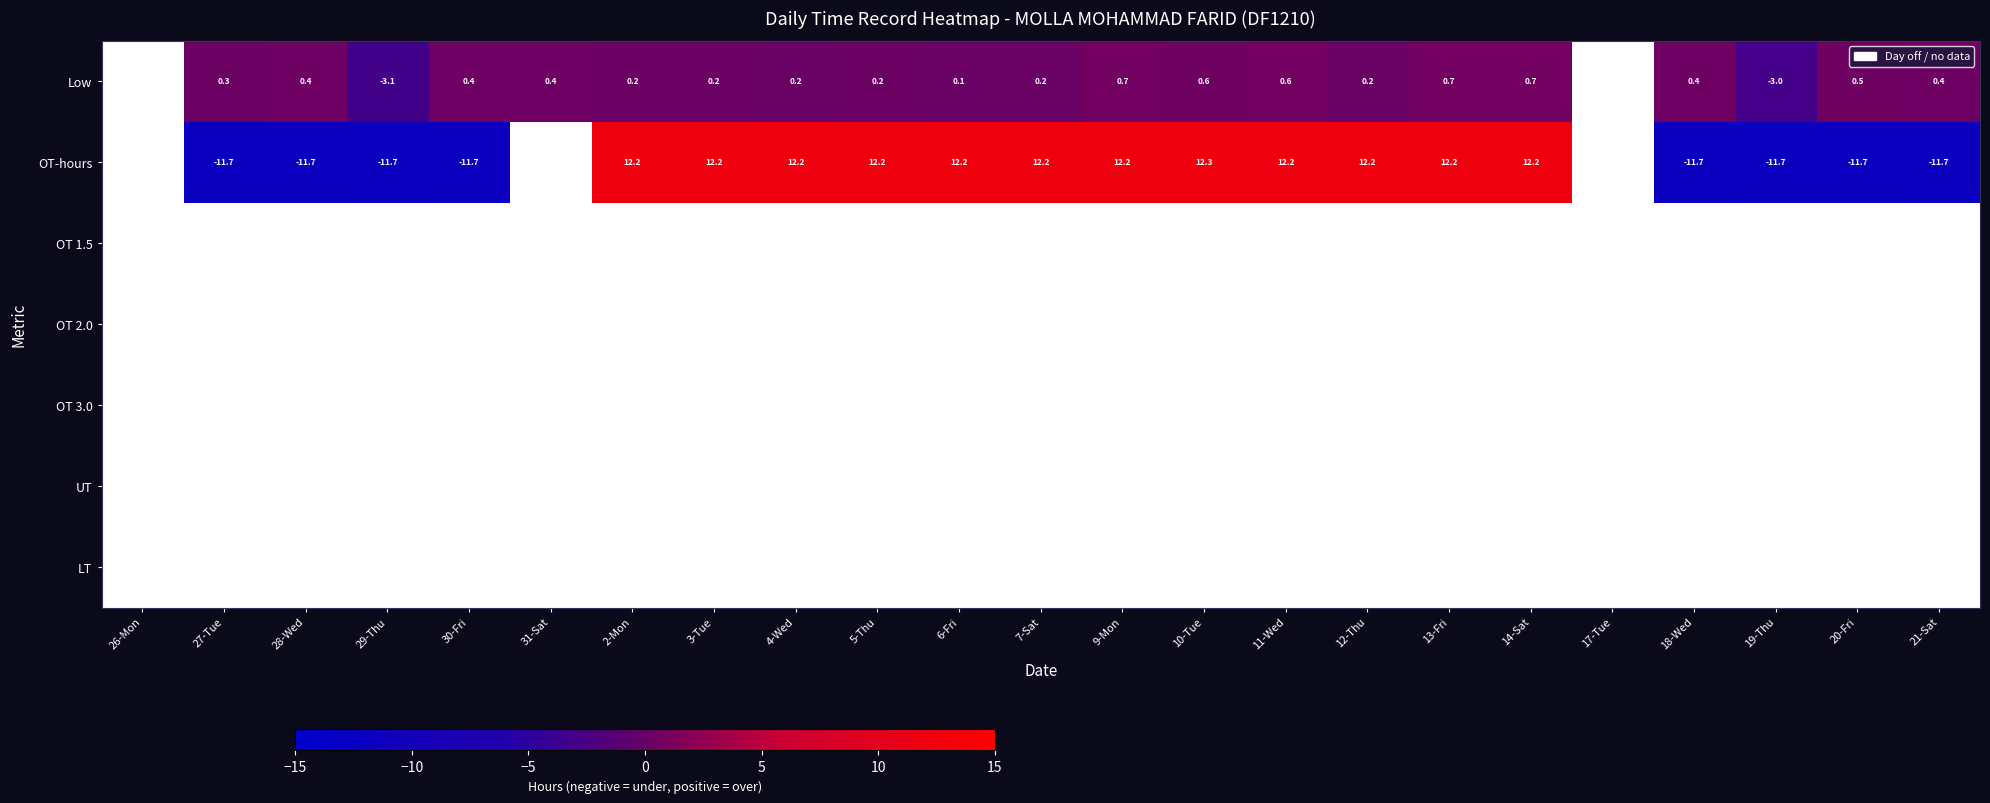

The value of Low at 19-Thu is -1.5. True or false?

False